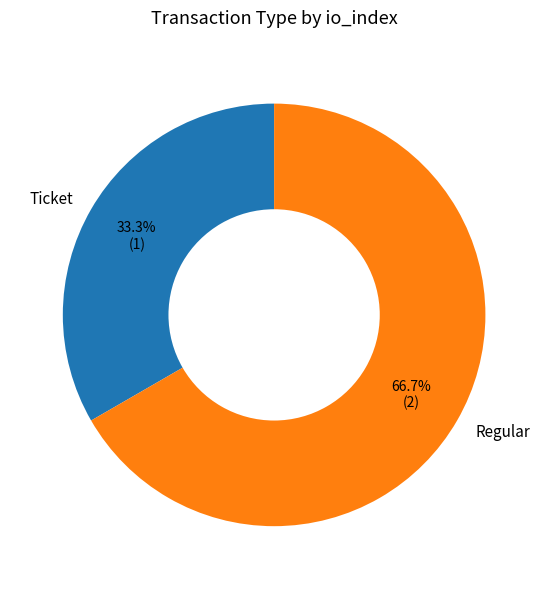

Is it true that Regular is 59% of the pie?

False